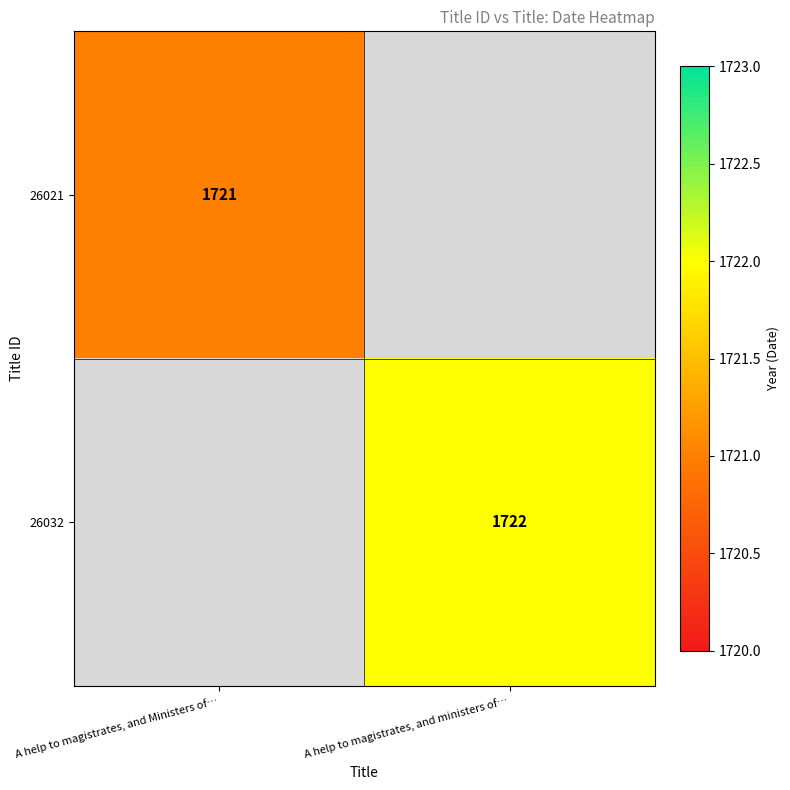

Which category has the highest value across all series?

A help to magistrates, and ministers of…